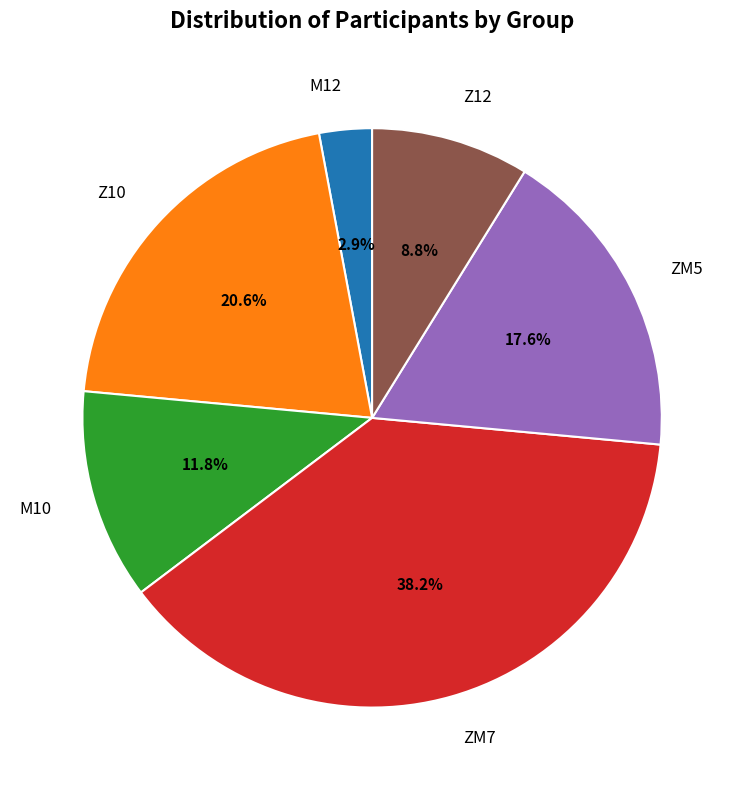

What is the smallest slice in the pie chart?

M12